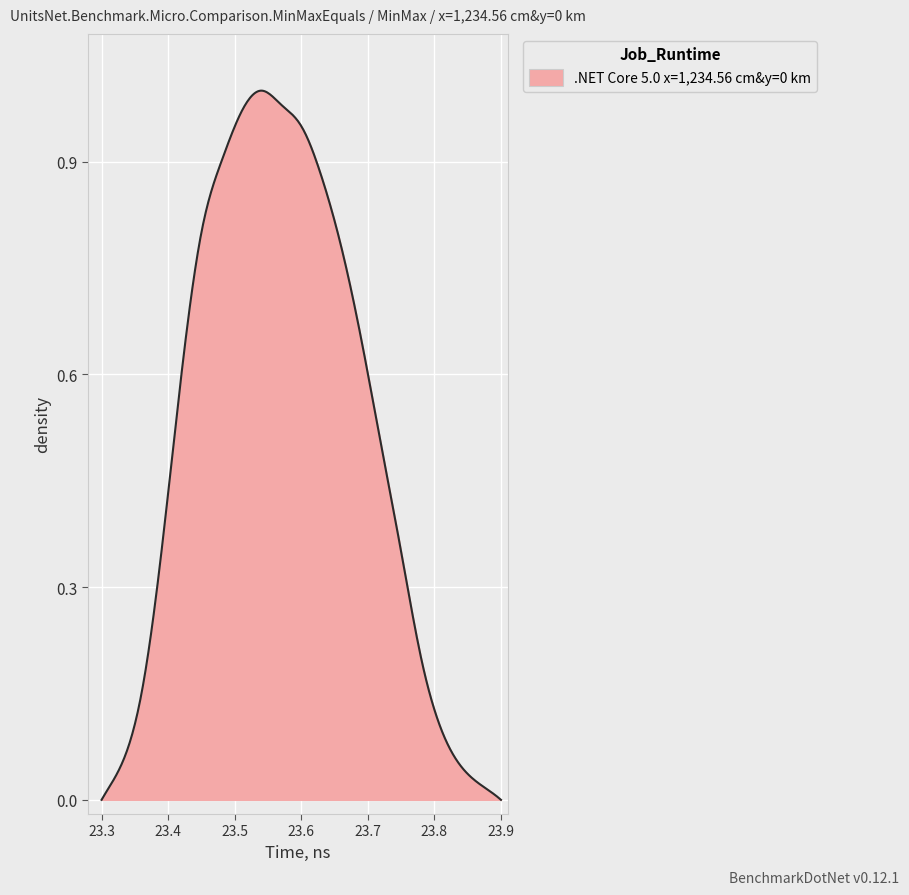

Reading right to left, extract all data points from this chart.

19=0.0	18=0.1	17=0.2	16=0.3	15=0.5	14=0.7	13=0.8	12=0.9	11=0.9	10=1.0	9=1.0	8=1.0	7=0.9	6=0.8	5=0.6	4=0.3	3=0.1	2=0.1	1=0.0